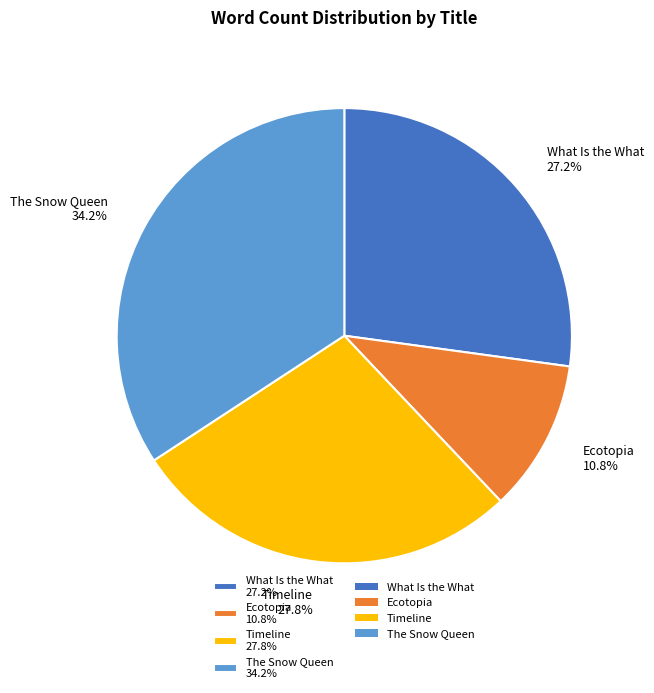

Does Timeline 27.8% account for over 50% of the chart?

No